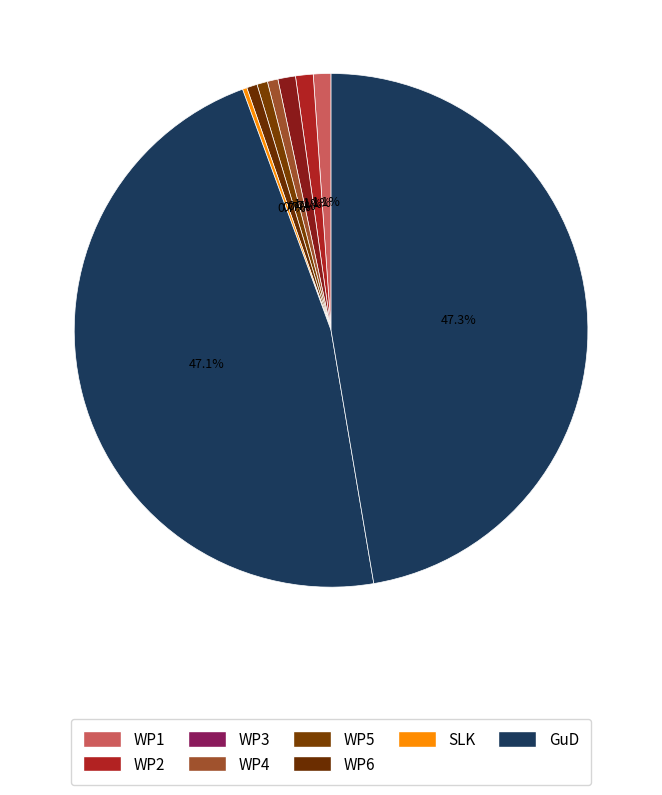

Count the number of slices in the pie.

9